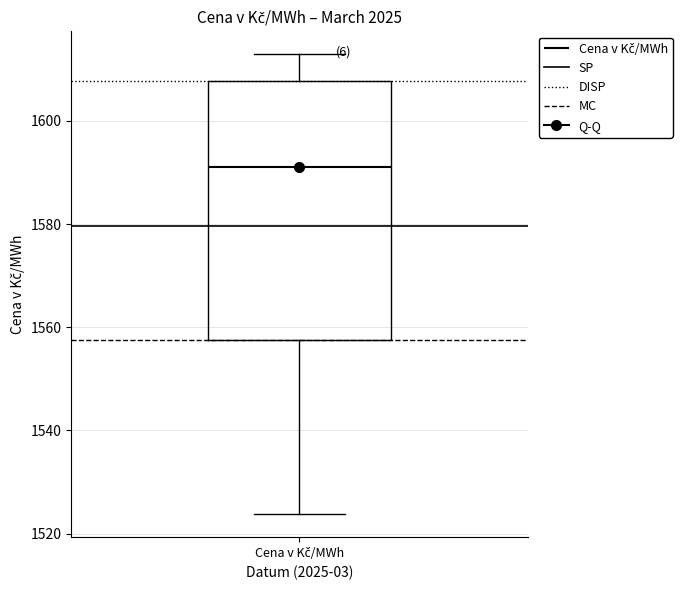

Where does the lower whisker of the box for Cena v Kč/MWh end on the y-axis? The values are not printed on the chart, so give them approximately, as read against the axis.

1524